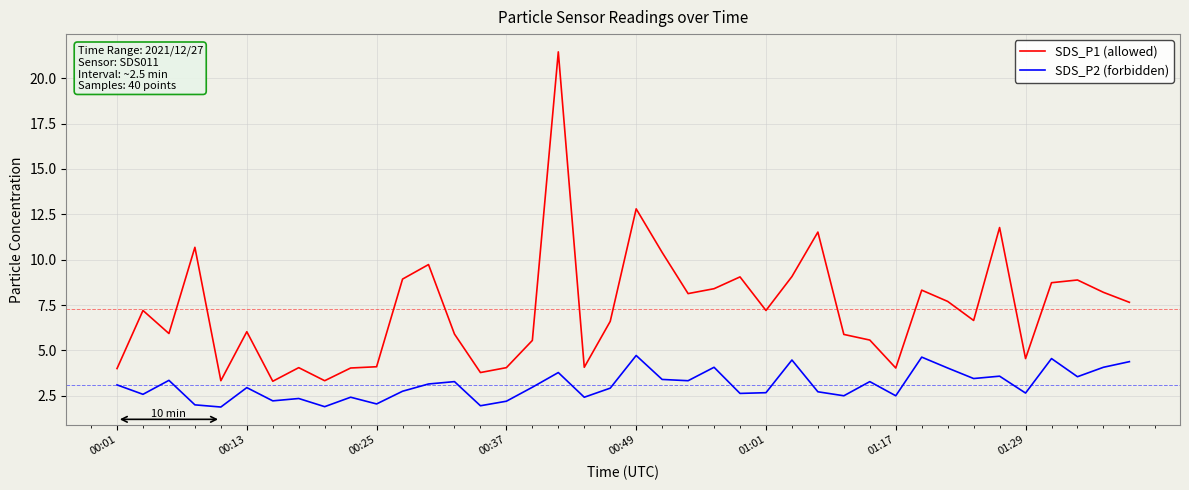

Which series has the largest total across all categories?

SDS_P1 (allowed)